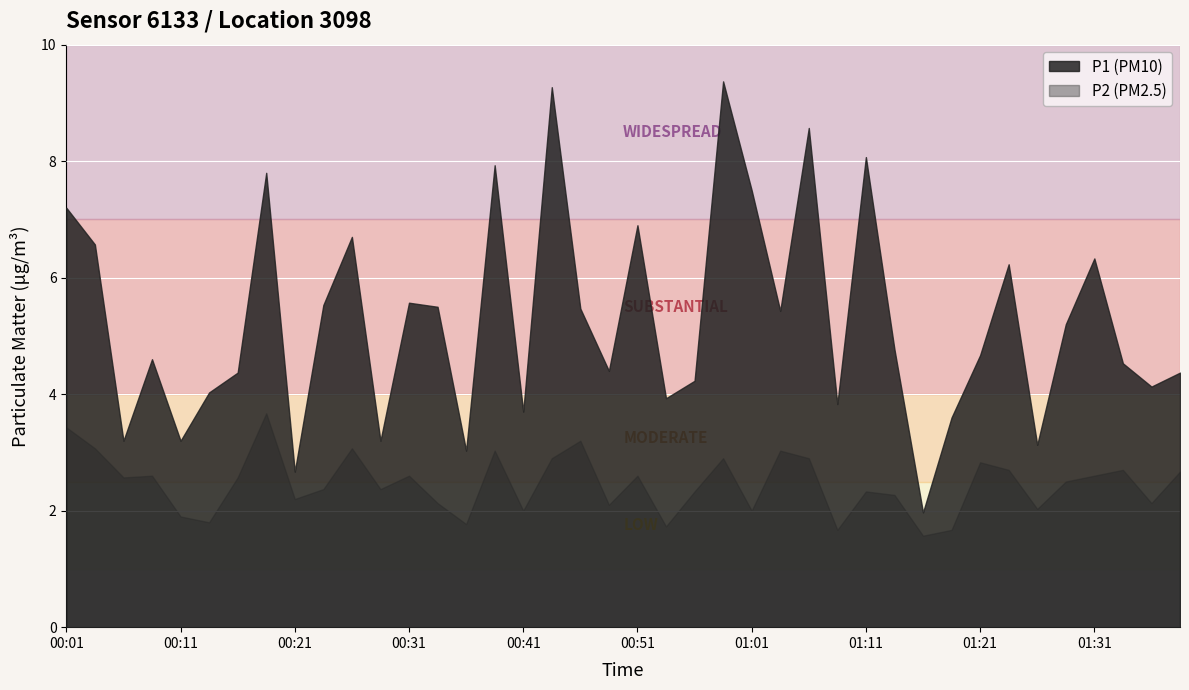

What is the spread (max minus min) of values at 01:38?

1.7